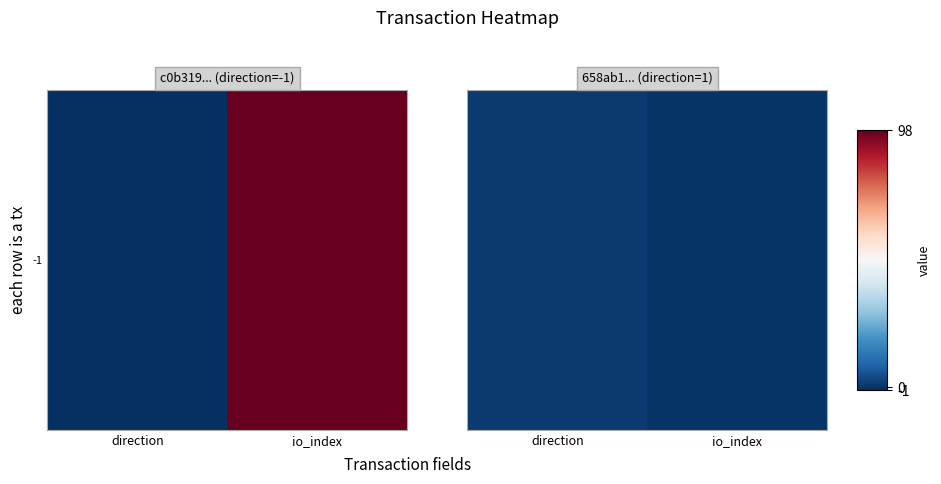

What is the greatest value displayed?

1